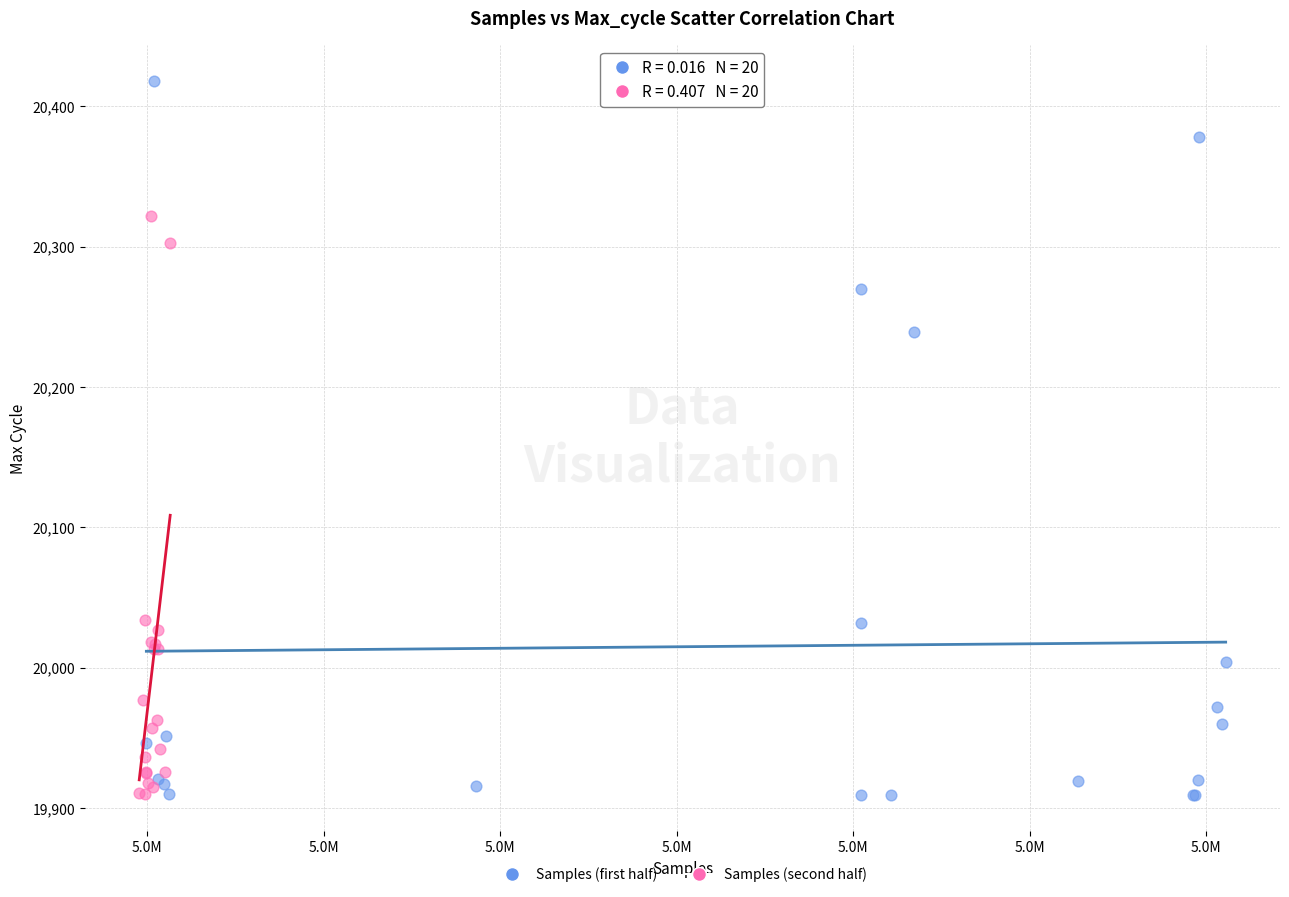

Which series contains the highest Y value?

Samples (first half)